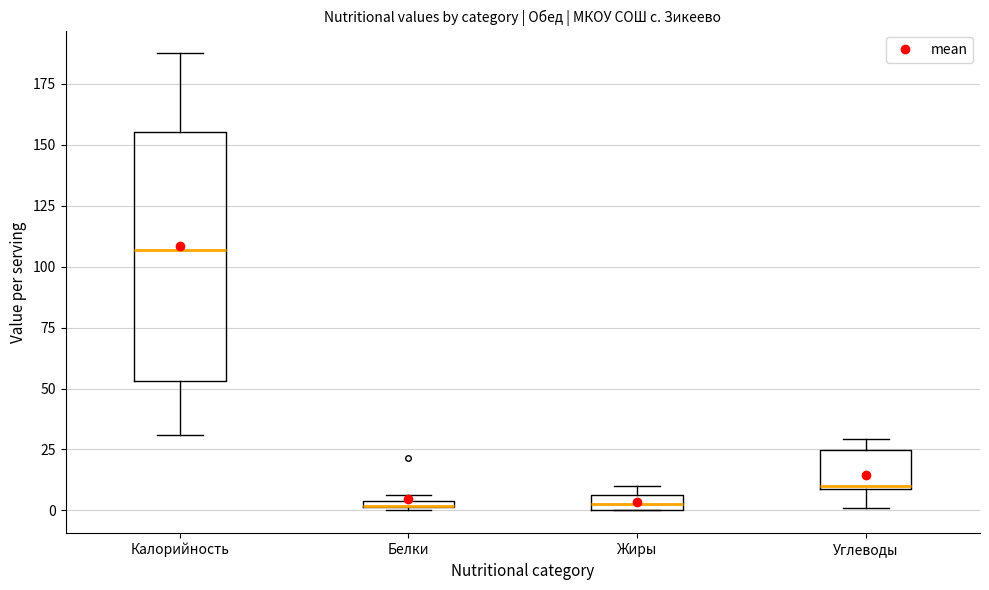

Where is the lower edge of the box for Калорийность on the y-axis? The values are not printed on the chart, so give them approximately, as read against the axis.

55